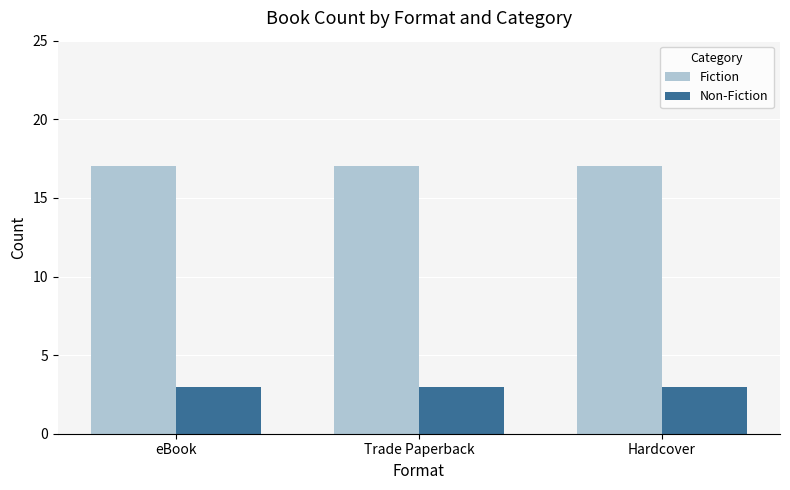

List the series in order of their peak value, lowest first.

Non-Fiction, Fiction